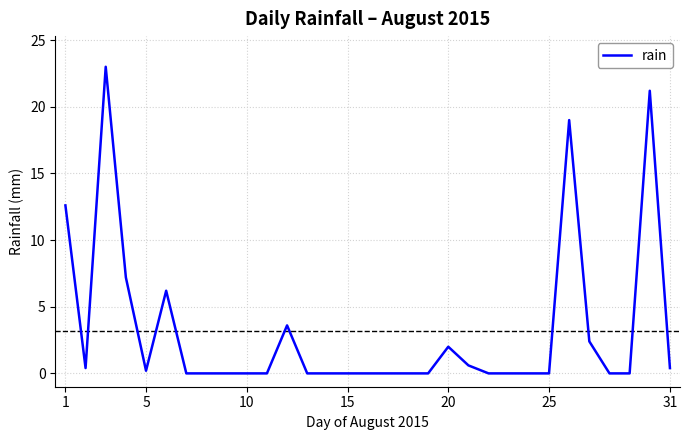

What is the greatest value displayed?

23.0